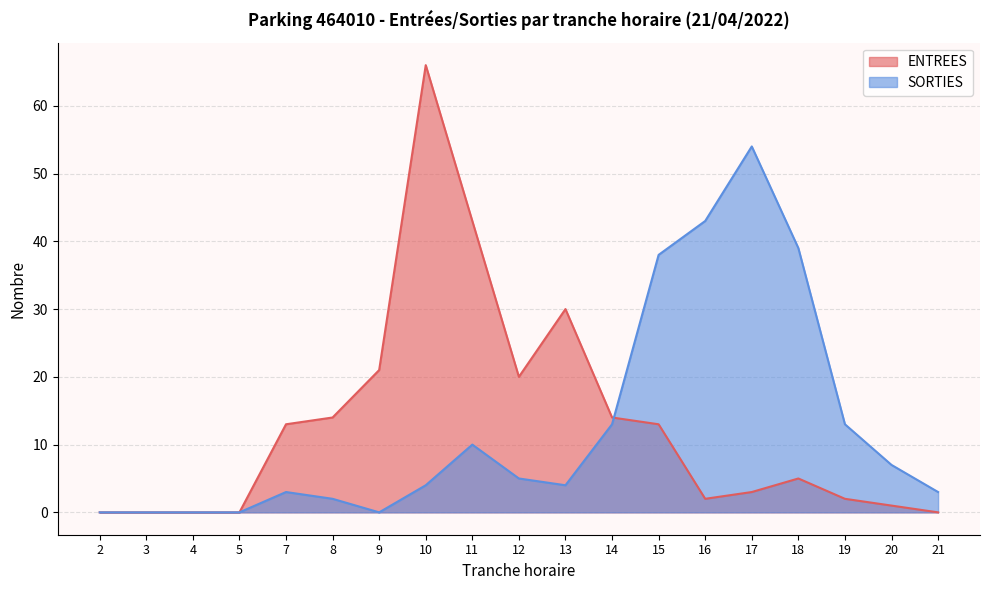

Reading right to left, extract all data points from this chart.

ENTREES: 21=0	20=1	19=2	18=5	17=3	16=2	15=13	14=14	13=30	12=20	11=43	10=66	9=21	8=14	7=13	5=0	4=0	3=0	2=0
SORTIES: 21=3	20=7	19=13	18=39	17=54	16=43	15=38	14=13	13=4	12=5	11=10	10=4	9=0	8=2	7=3	5=0	4=0	3=0	2=0